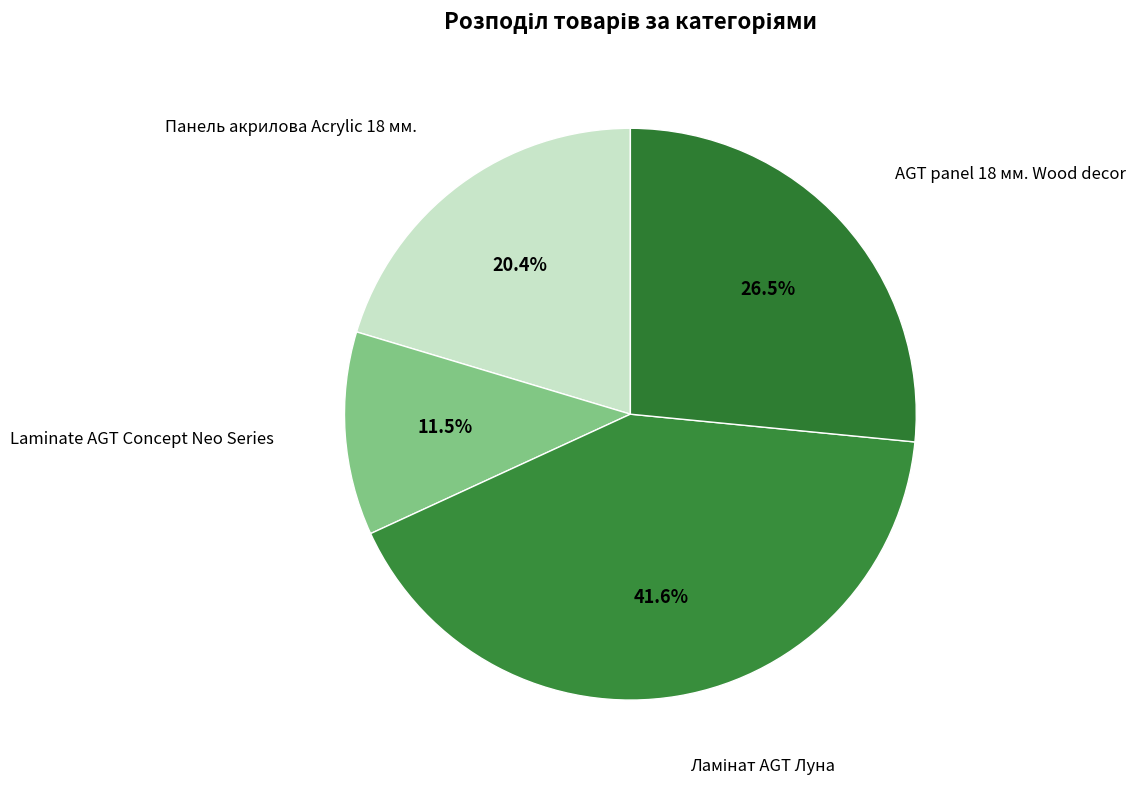

Count the number of slices in the pie.

4